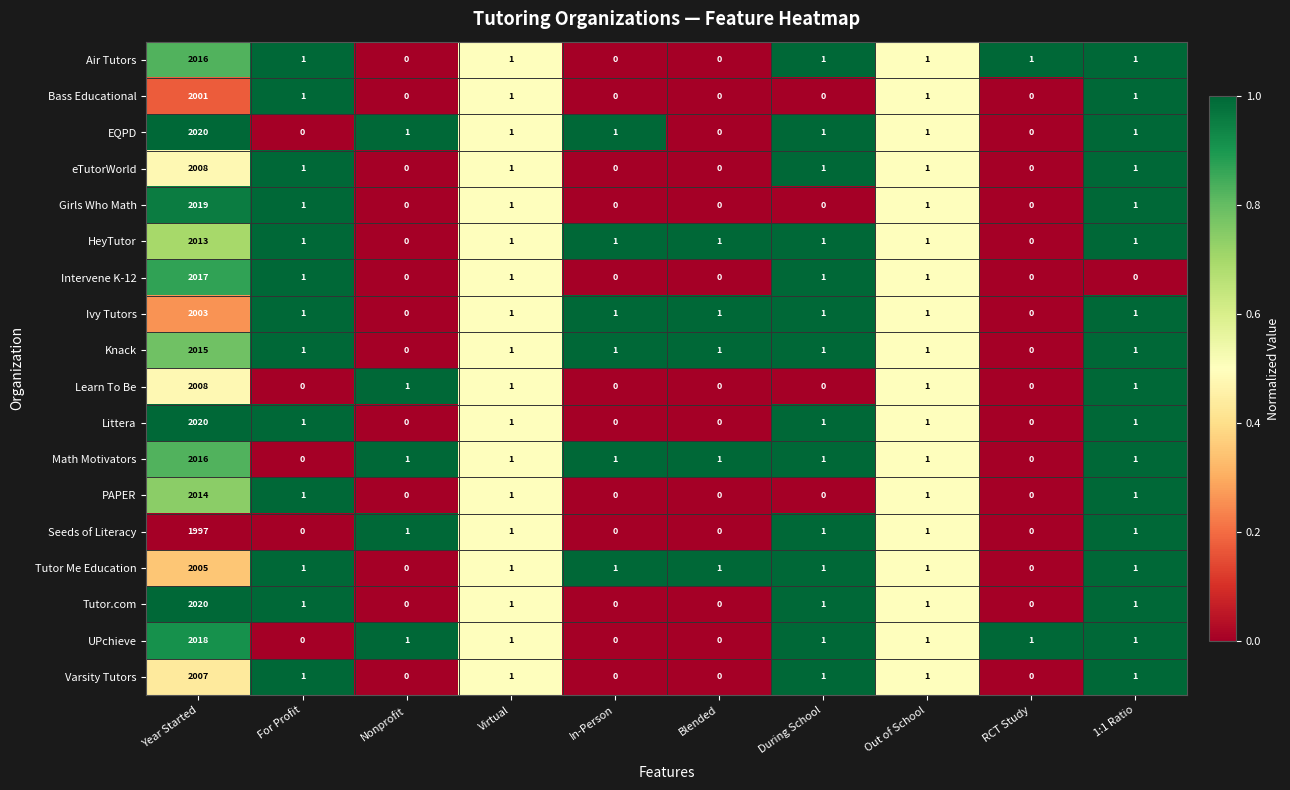

What is the average value of the Seeds of Literacy series?

200